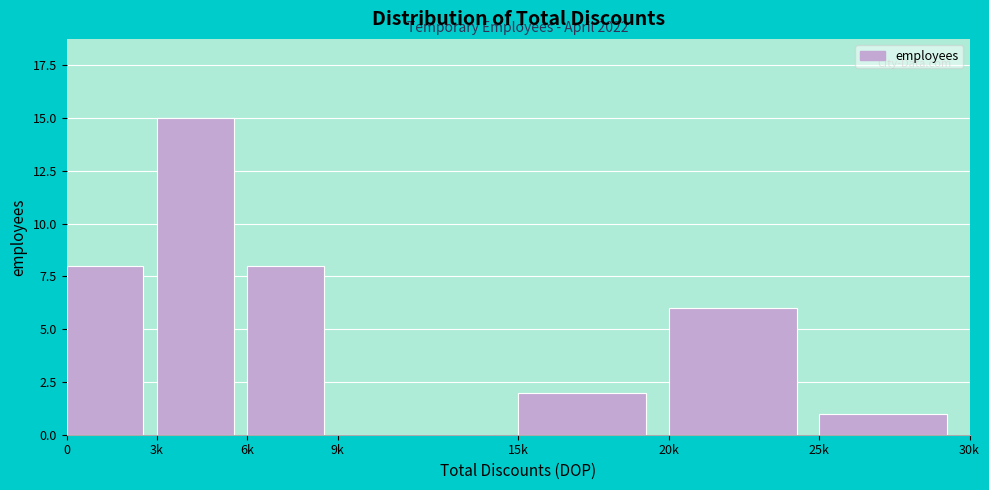

Reading left to right, what are all the values shown in this chart?

0=8	3k=15	6k=8	9k=0	15k=2	20k=6	25k=1